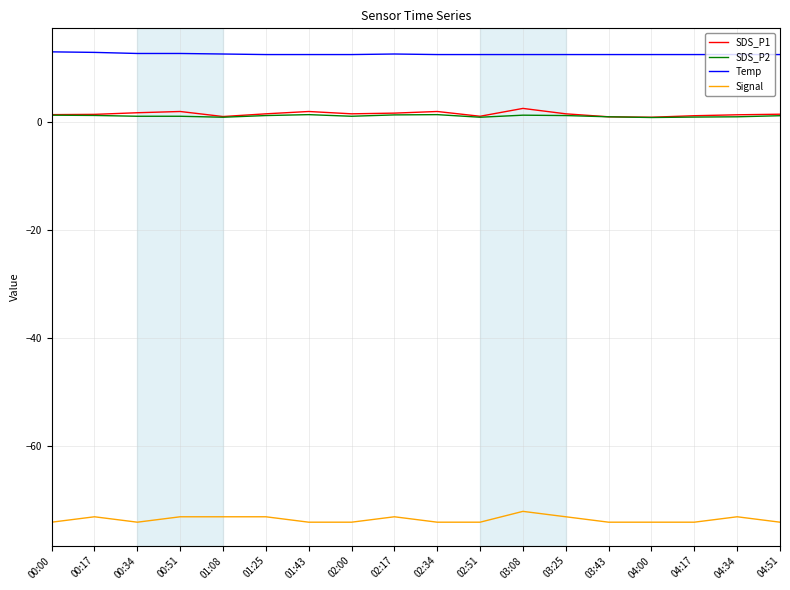

What is the maximum value shown in the chart?

12.9